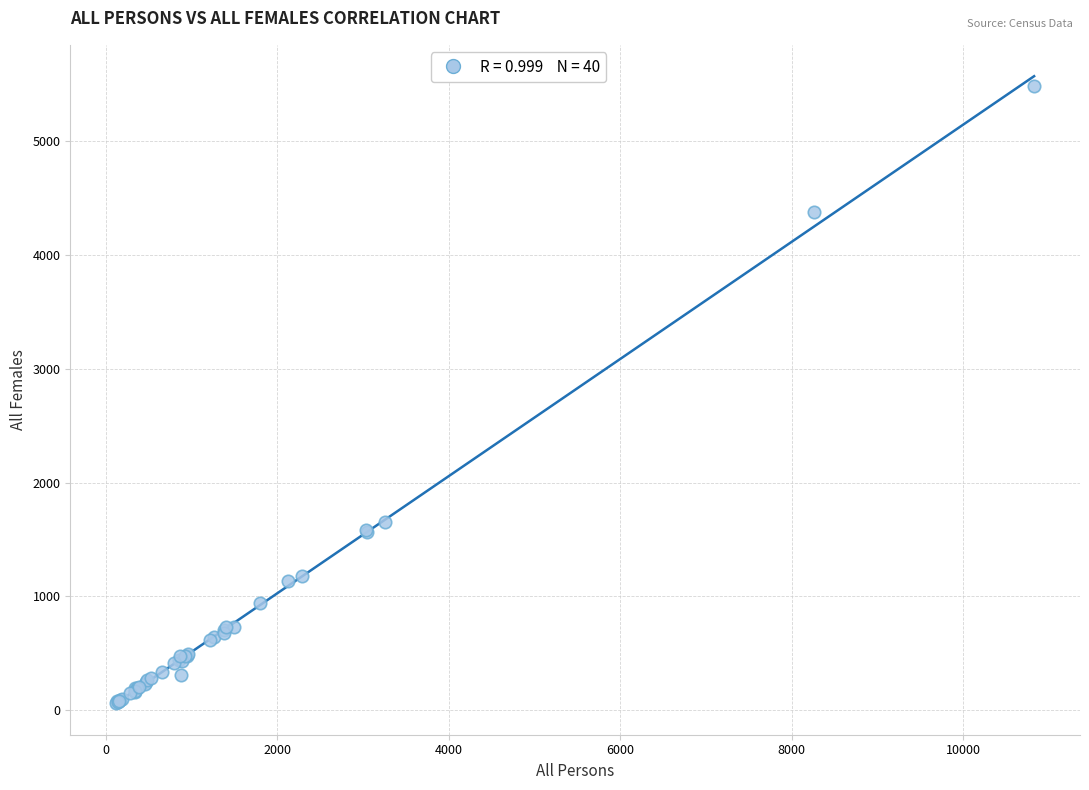

What Y value in the scatter plot is closest to 2773?

1653